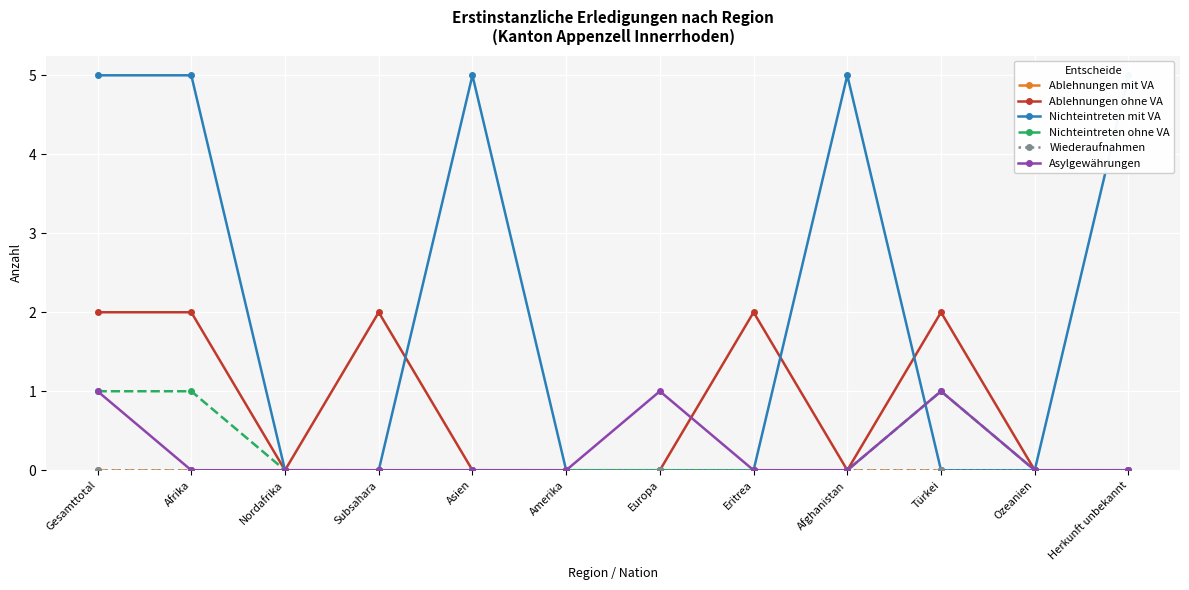

Reading left to right, what are all the values shown in this chart?

Ablehnungen mit VA: Gesamttotal=0	Afrika=0	Nordafrika=0	Subsahara=0	Asien=0	Amerika=0	Europa=0	Eritrea=0	Afghanistan=0	Türkei=0	Ozeanien=0	Herkunft unbekannt=0
Ablehnungen ohne VA: Gesamttotal=2	Afrika=2	Nordafrika=0	Subsahara=2	Asien=0	Amerika=0	Europa=0	Eritrea=2	Afghanistan=0	Türkei=2	Ozeanien=0	Herkunft unbekannt=0
Nichteintreten mit VA: Gesamttotal=5	Afrika=5	Nordafrika=0	Subsahara=0	Asien=5	Amerika=0	Europa=0	Eritrea=0	Afghanistan=5	Türkei=0	Ozeanien=0	Herkunft unbekannt=5
Nichteintreten ohne VA: Gesamttotal=1	Afrika=1	Nordafrika=0	Subsahara=0	Asien=0	Amerika=0	Europa=0	Eritrea=0	Afghanistan=0	Türkei=1	Ozeanien=0	Herkunft unbekannt=0
Wiederaufnahmen: Gesamttotal=0	Afrika=0	Nordafrika=0	Subsahara=0	Asien=0	Amerika=0	Europa=0	Eritrea=0	Afghanistan=0	Türkei=0	Ozeanien=0	Herkunft unbekannt=0
Asylgewährungen: Gesamttotal=1	Afrika=0	Nordafrika=0	Subsahara=0	Asien=0	Amerika=0	Europa=1	Eritrea=0	Afghanistan=0	Türkei=1	Ozeanien=0	Herkunft unbekannt=0